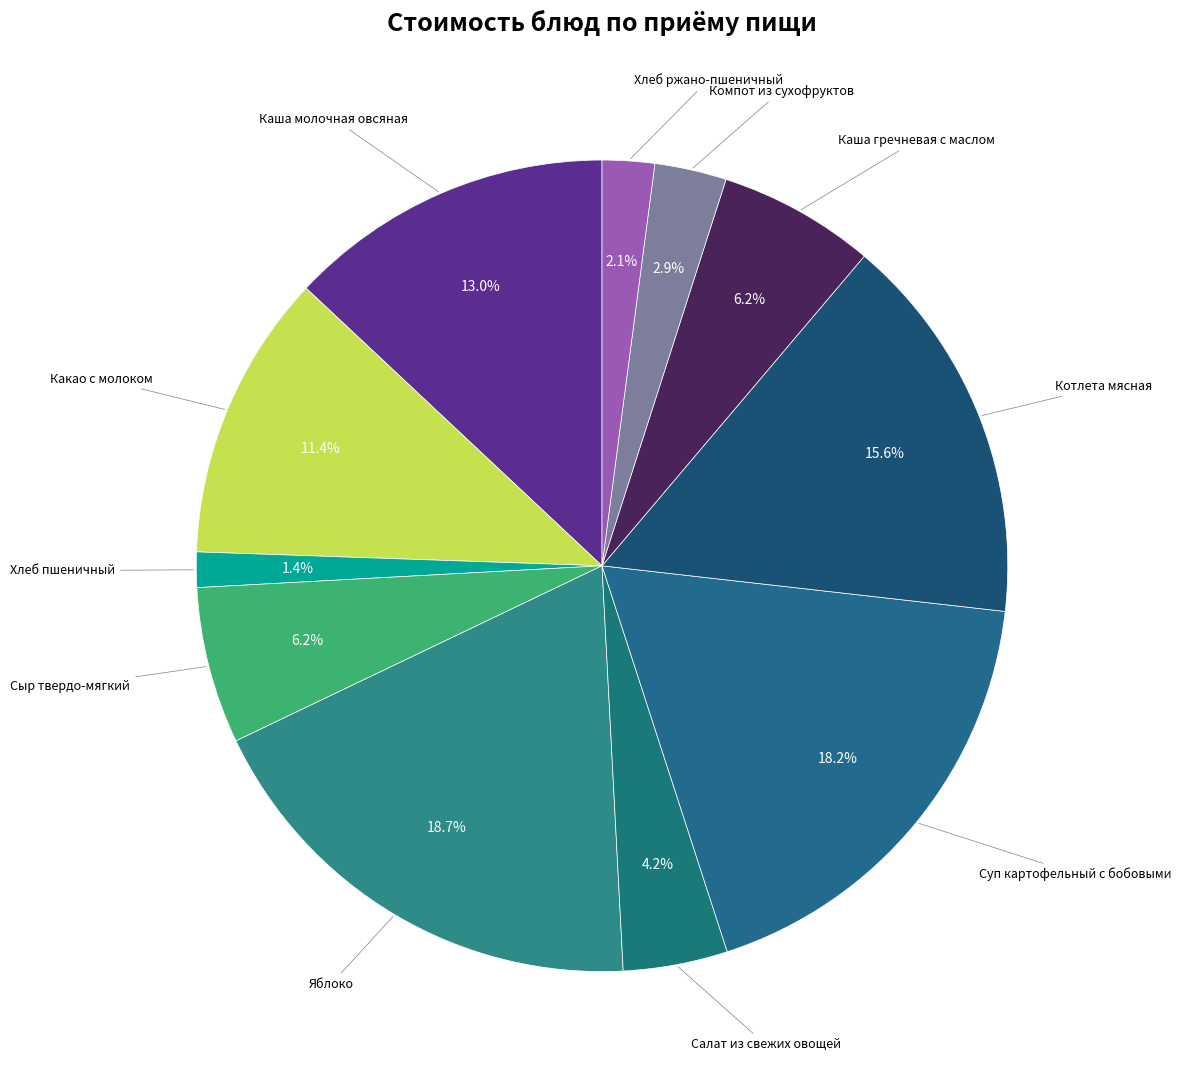

Which slice is the smallest?

Хлеб пшеничный